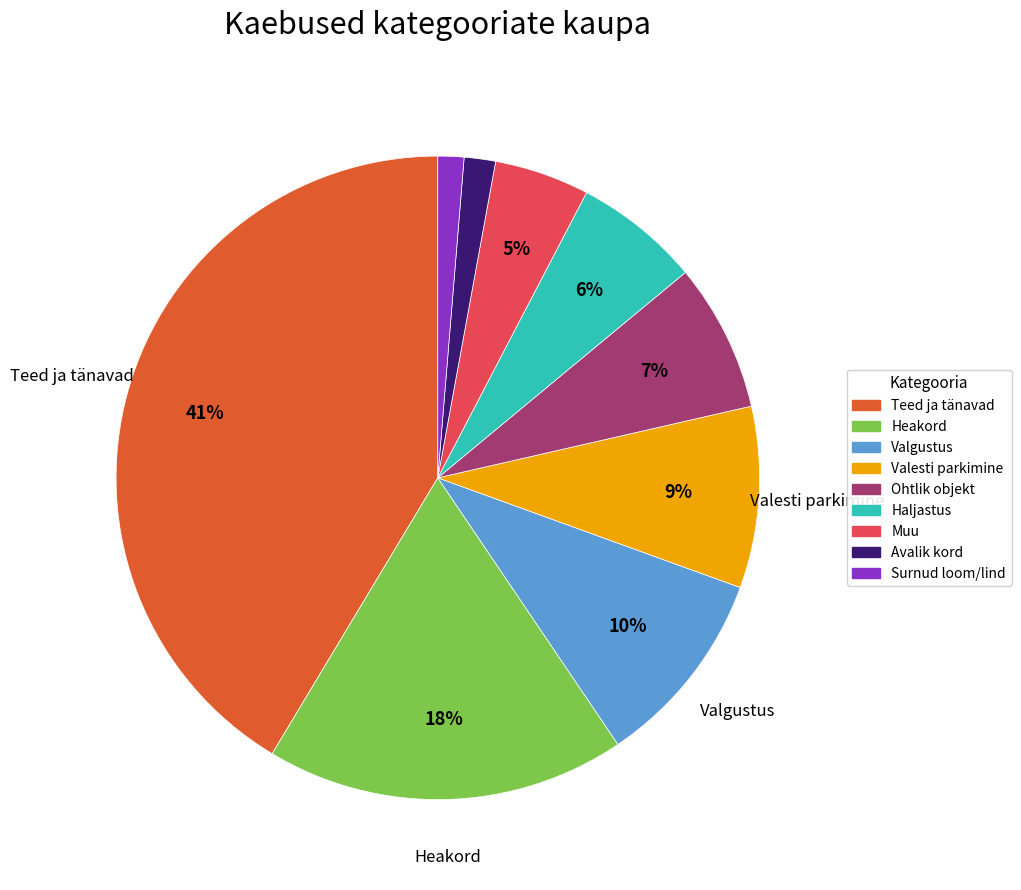

Which has a higher value, Avalik kord or Teed ja tänavad?

Teed ja tänavad